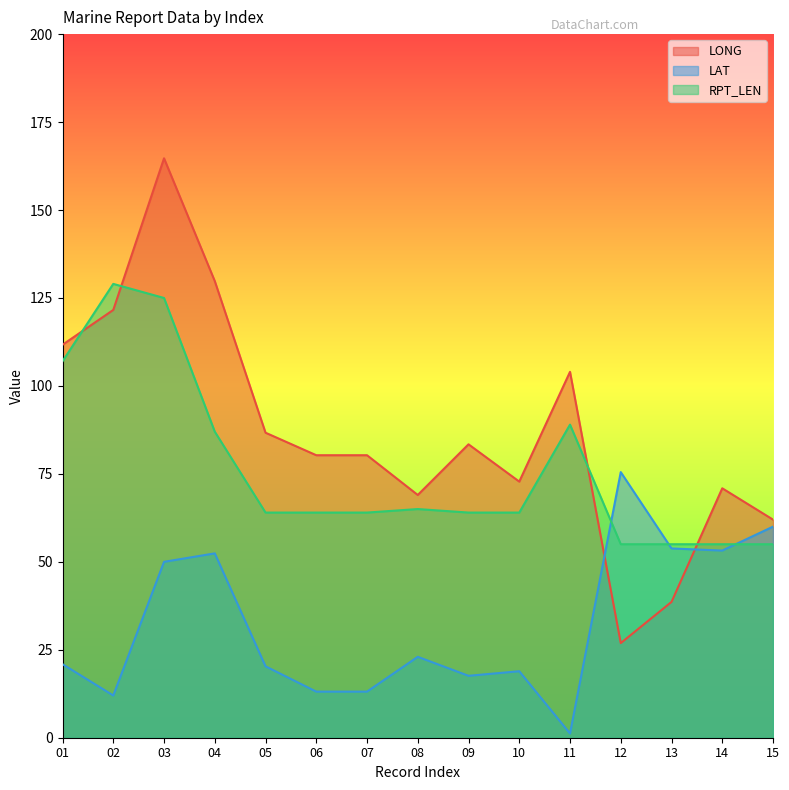

How many times do LAT and LONG cross each other?

2